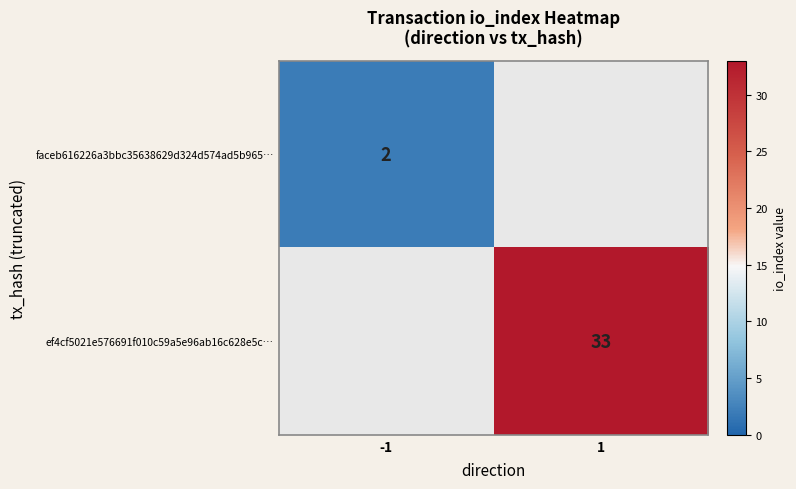

At which category does the chart reach its minimum across all series?

-1